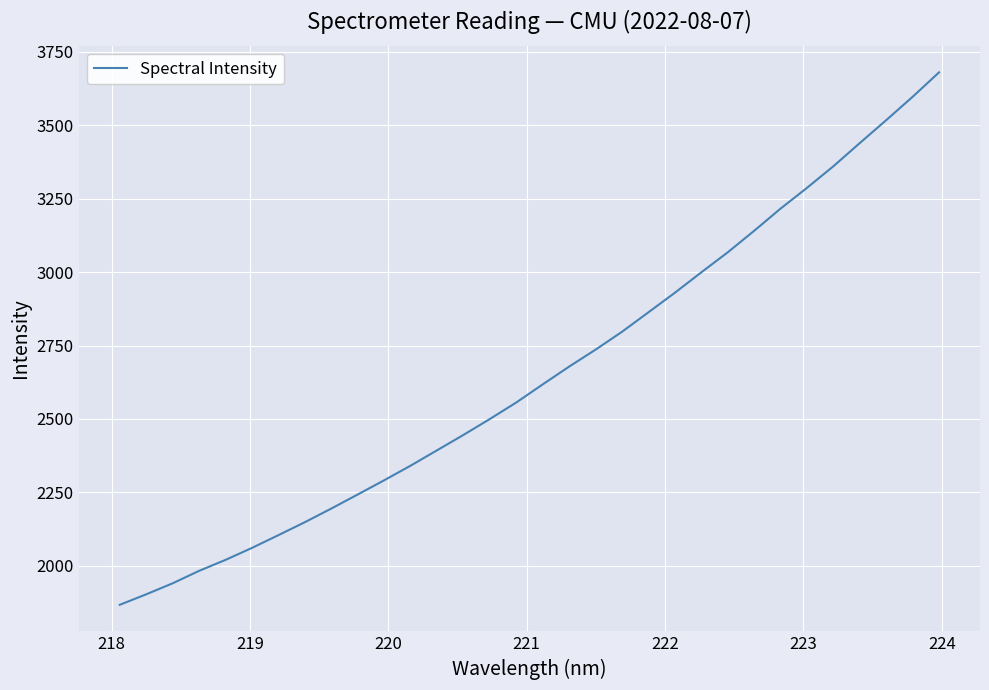

What is the difference between the maximum and minimum values?

1813.8